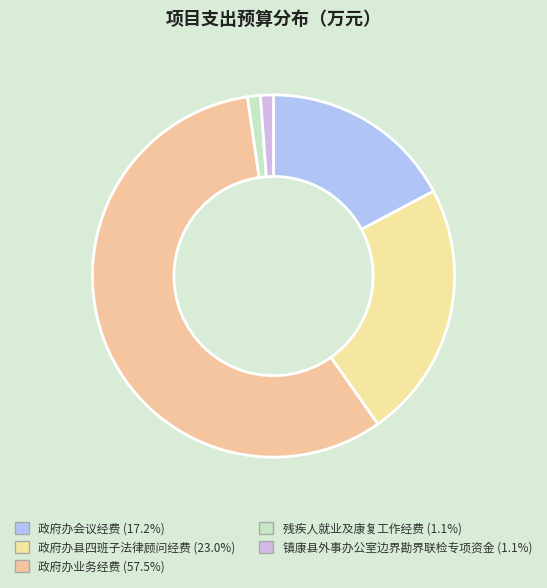

What percentage is NOT represented by 政府办县四班子法律顾问经费?

77.0%